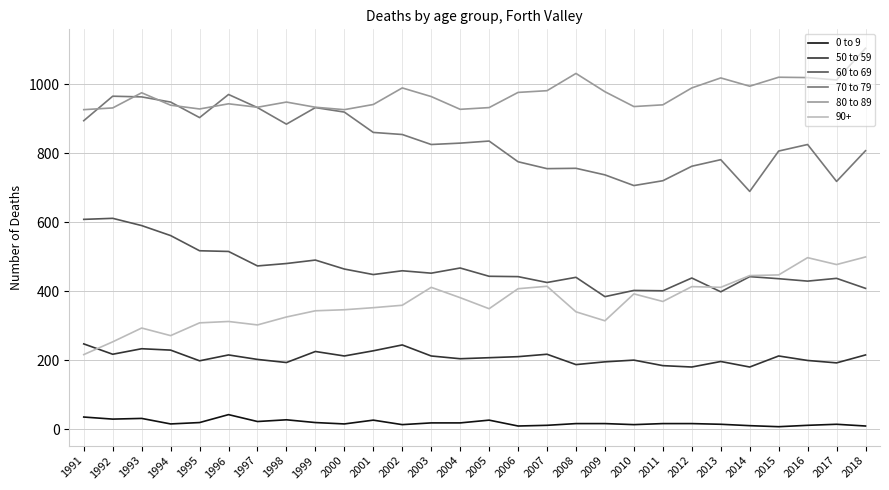

What is the average value of the 50 to 59 series?

209